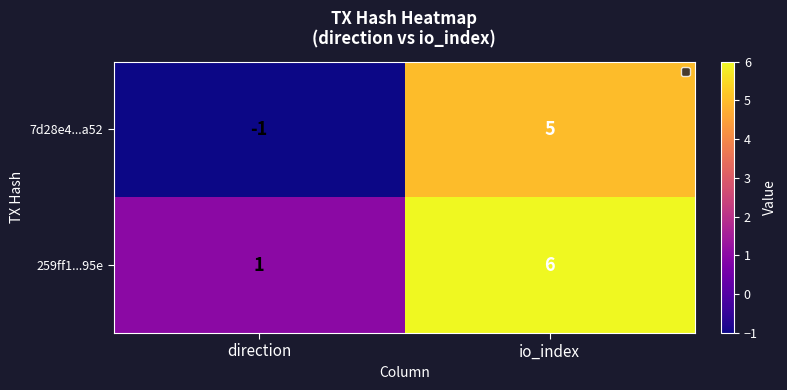

Reading left to right, transcribe all the data shown in this chart.

7d28e4...a52: direction=-1	io_index=5
259ff1...95e: direction=1	io_index=6